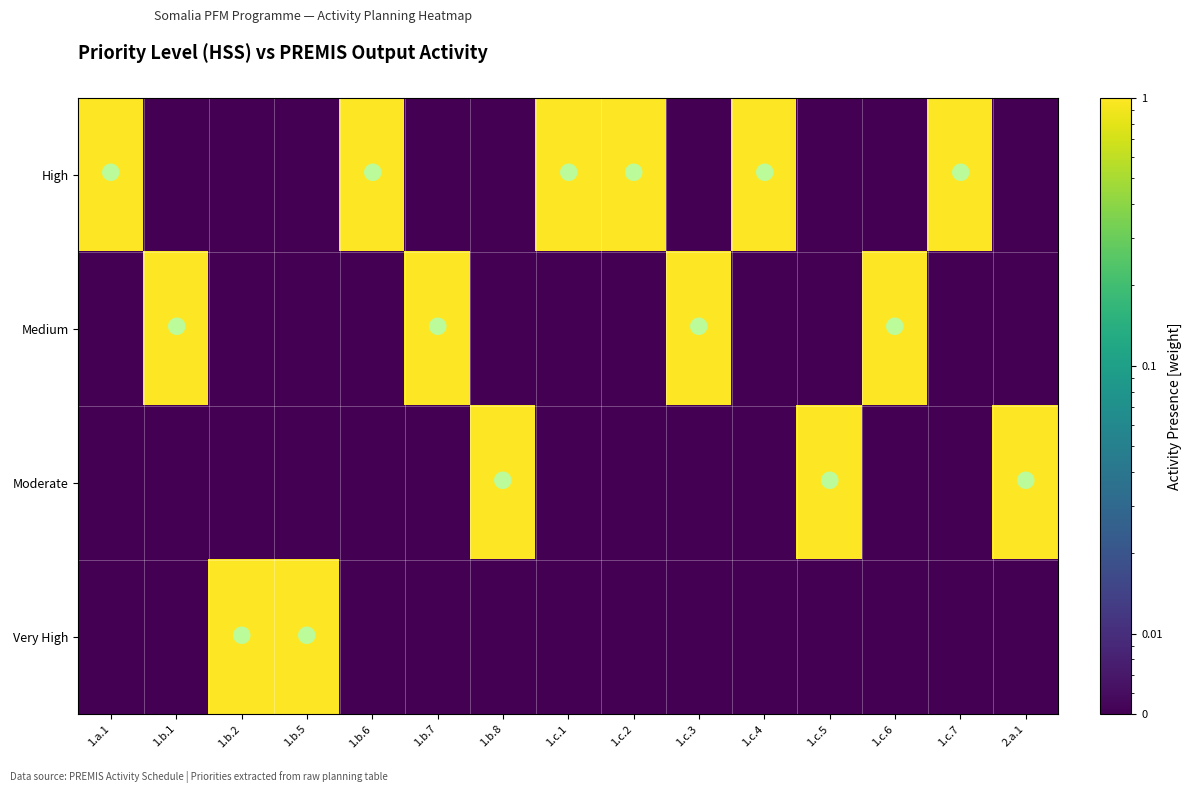

Reading left to right, extract all data points from this chart.

High: 1.a.1=1.0	1.b.1=0.0	1.b.2=0.0	1.b.5=0.0	1.b.6=1.0	1.b.7=0.0	1.b.8=0.0	1.c.1=1.0	1.c.2=1.0	1.c.3=0.0	1.c.4=1.0	1.c.5=0.0	1.c.6=0.0	1.c.7=1.0	2.a.1=0.0
Medium: 1.a.1=0.0	1.b.1=1.0	1.b.2=0.0	1.b.5=0.0	1.b.6=0.0	1.b.7=1.0	1.b.8=0.0	1.c.1=0.0	1.c.2=0.0	1.c.3=1.0	1.c.4=0.0	1.c.5=0.0	1.c.6=1.0	1.c.7=0.0	2.a.1=0.0
Moderate: 1.a.1=0.0	1.b.1=0.0	1.b.2=0.0	1.b.5=0.0	1.b.6=0.0	1.b.7=0.0	1.b.8=1.0	1.c.1=0.0	1.c.2=0.0	1.c.3=0.0	1.c.4=0.0	1.c.5=1.0	1.c.6=0.0	1.c.7=0.0	2.a.1=1.0
Very High: 1.a.1=0.0	1.b.1=0.0	1.b.2=1.0	1.b.5=1.0	1.b.6=0.0	1.b.7=0.0	1.b.8=0.0	1.c.1=0.0	1.c.2=0.0	1.c.3=0.0	1.c.4=0.0	1.c.5=0.0	1.c.6=0.0	1.c.7=0.0	2.a.1=0.0